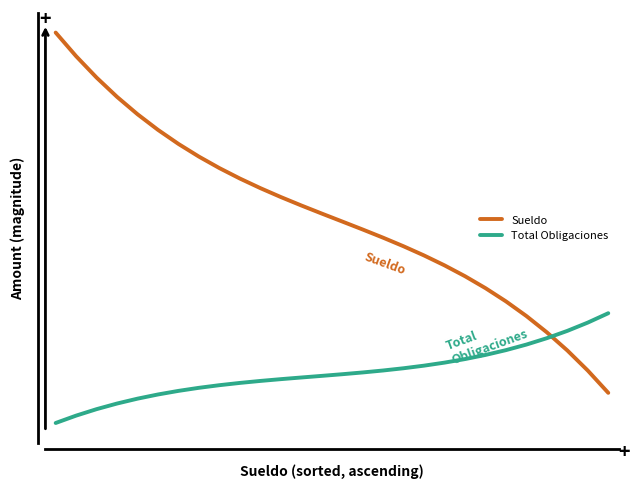

Does the chart have visible grid lines?

No